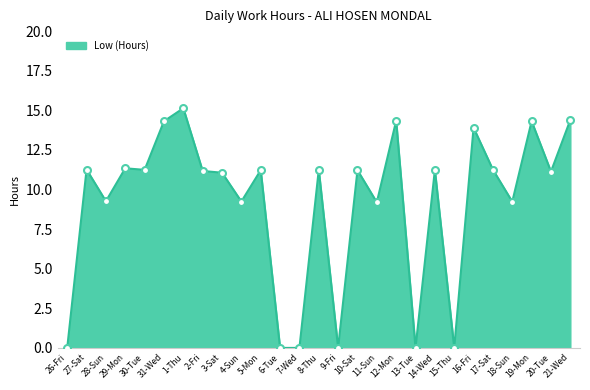

Between 4-Sun and 29-Mon, which is larger?

29-Mon